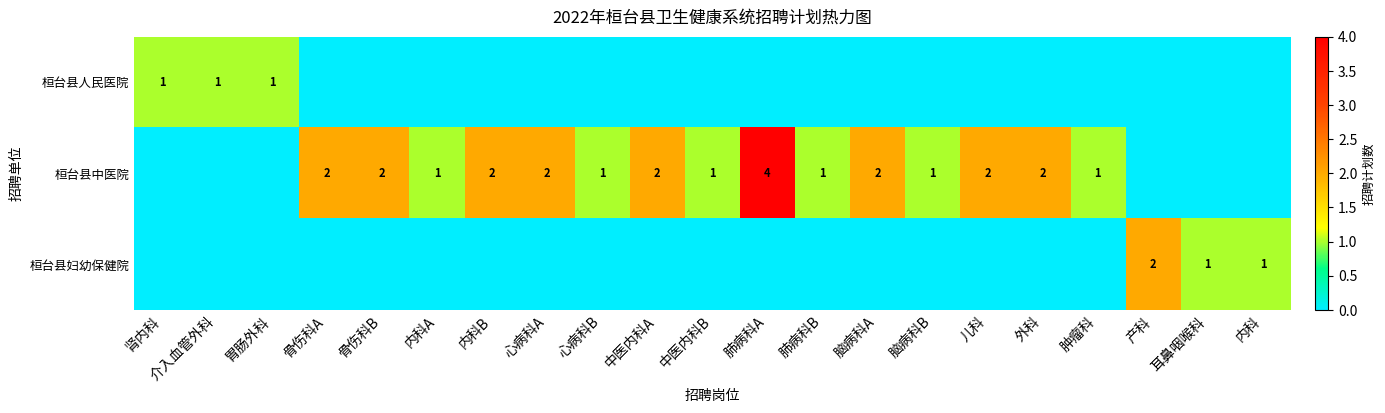

True or false: 桓台县中医院 has a value of 4 at 中医内科A.

False